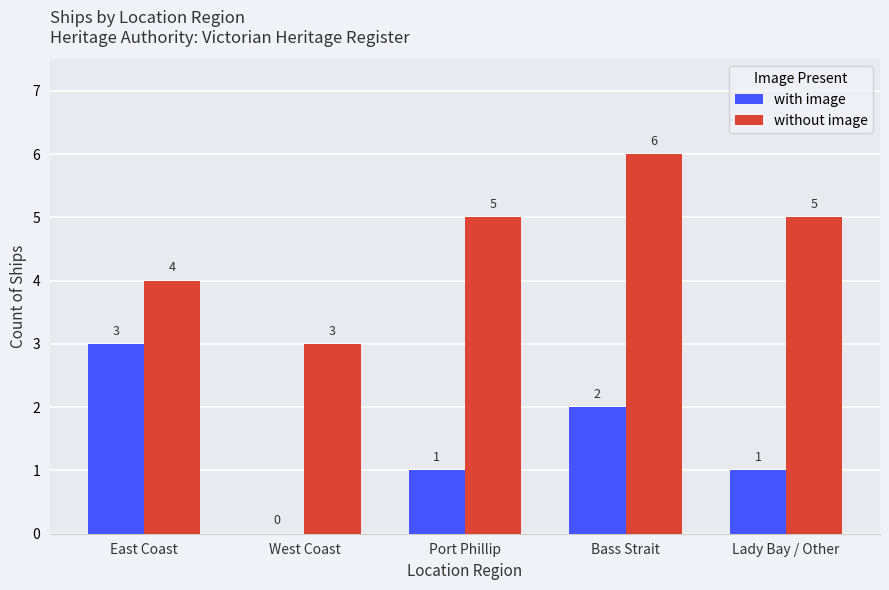

Between West Coast and Bass Strait, which series saw the biggest shift?

without image